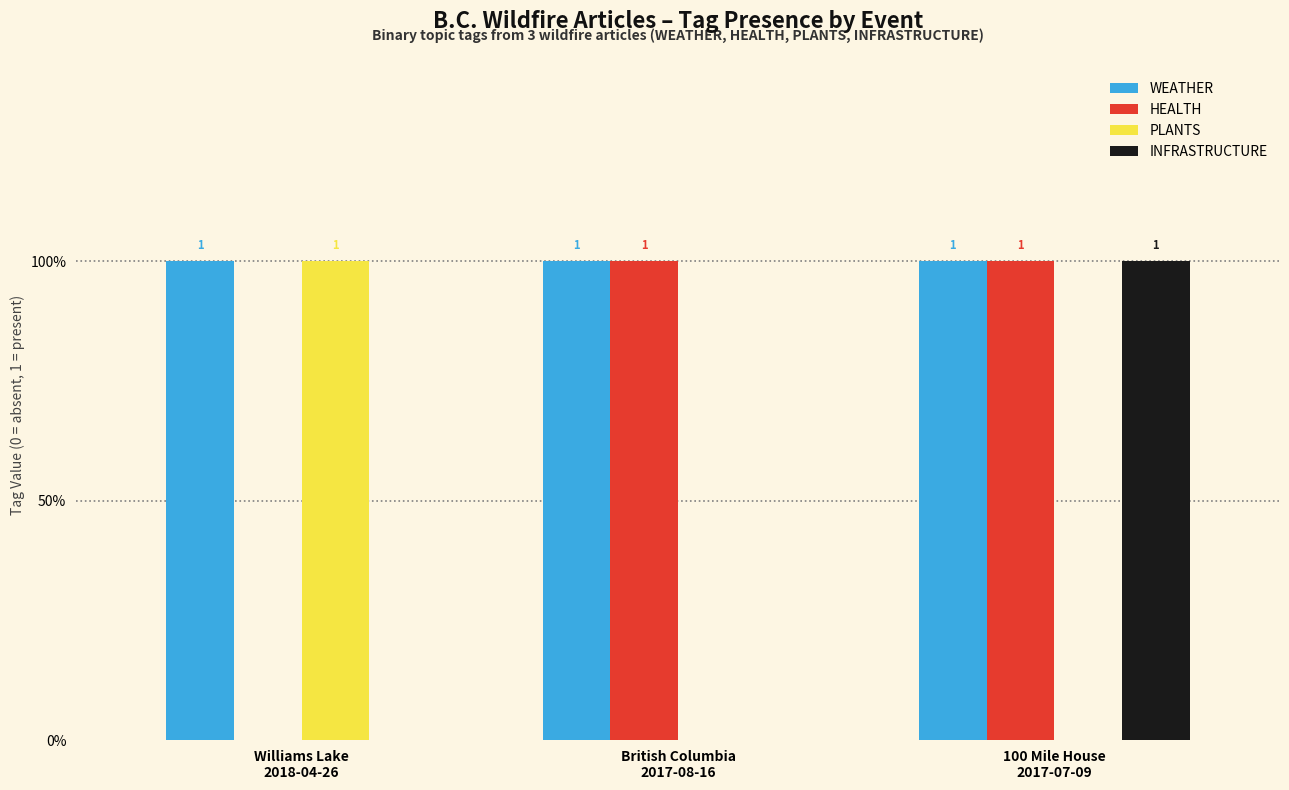

What is the total value across all series at British Columbia
2017-08-16?

2